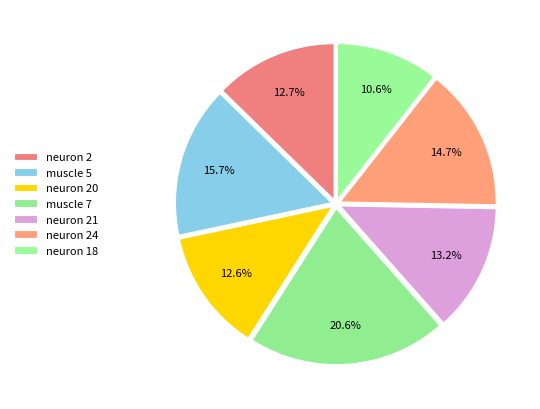

Which has a higher value, neuron 21 or muscle 7?

muscle 7